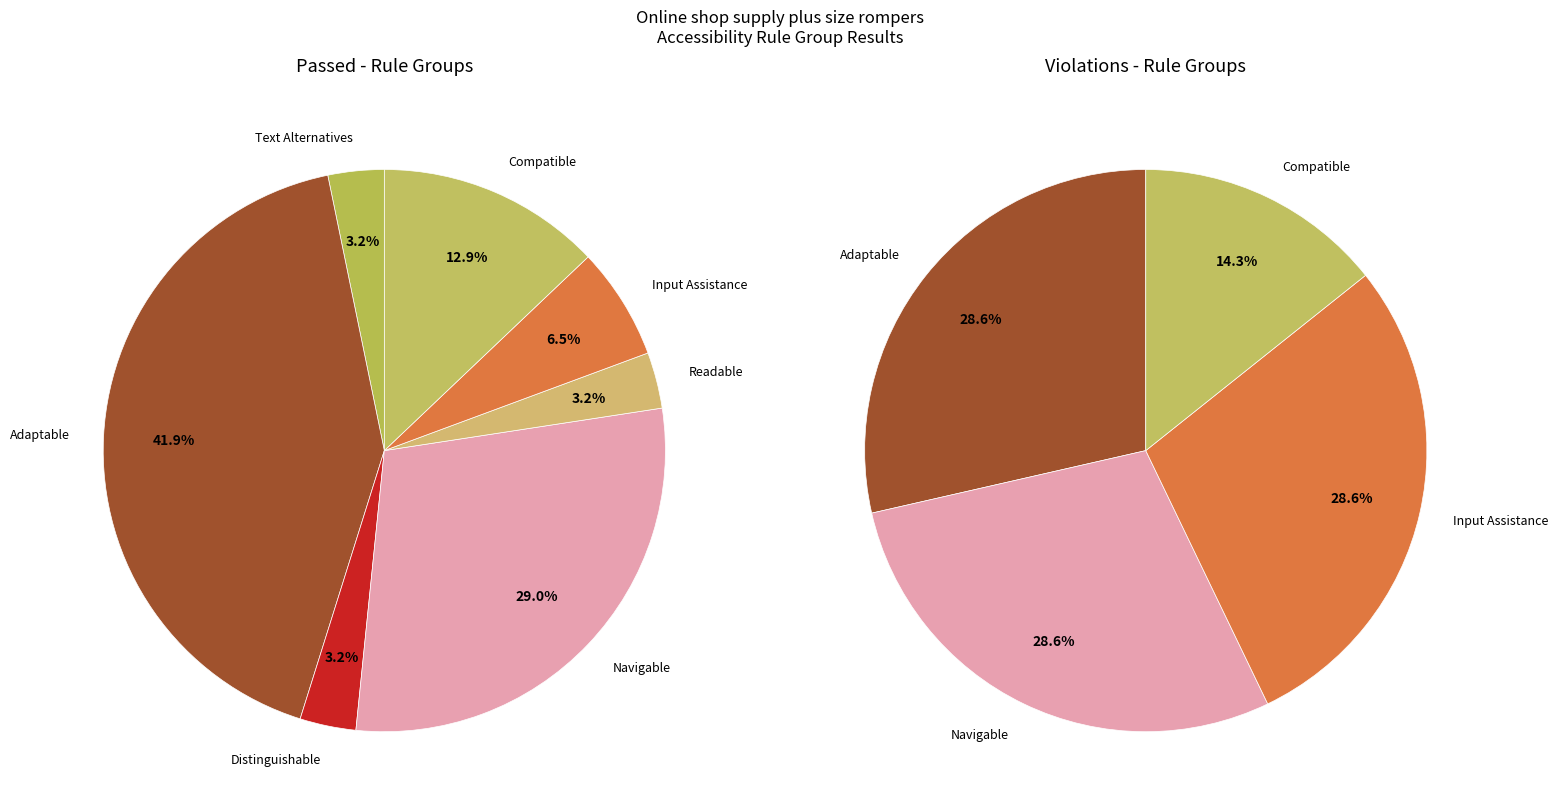

At Adaptable, list the series in order from smallest to largest.

Violations, Passed